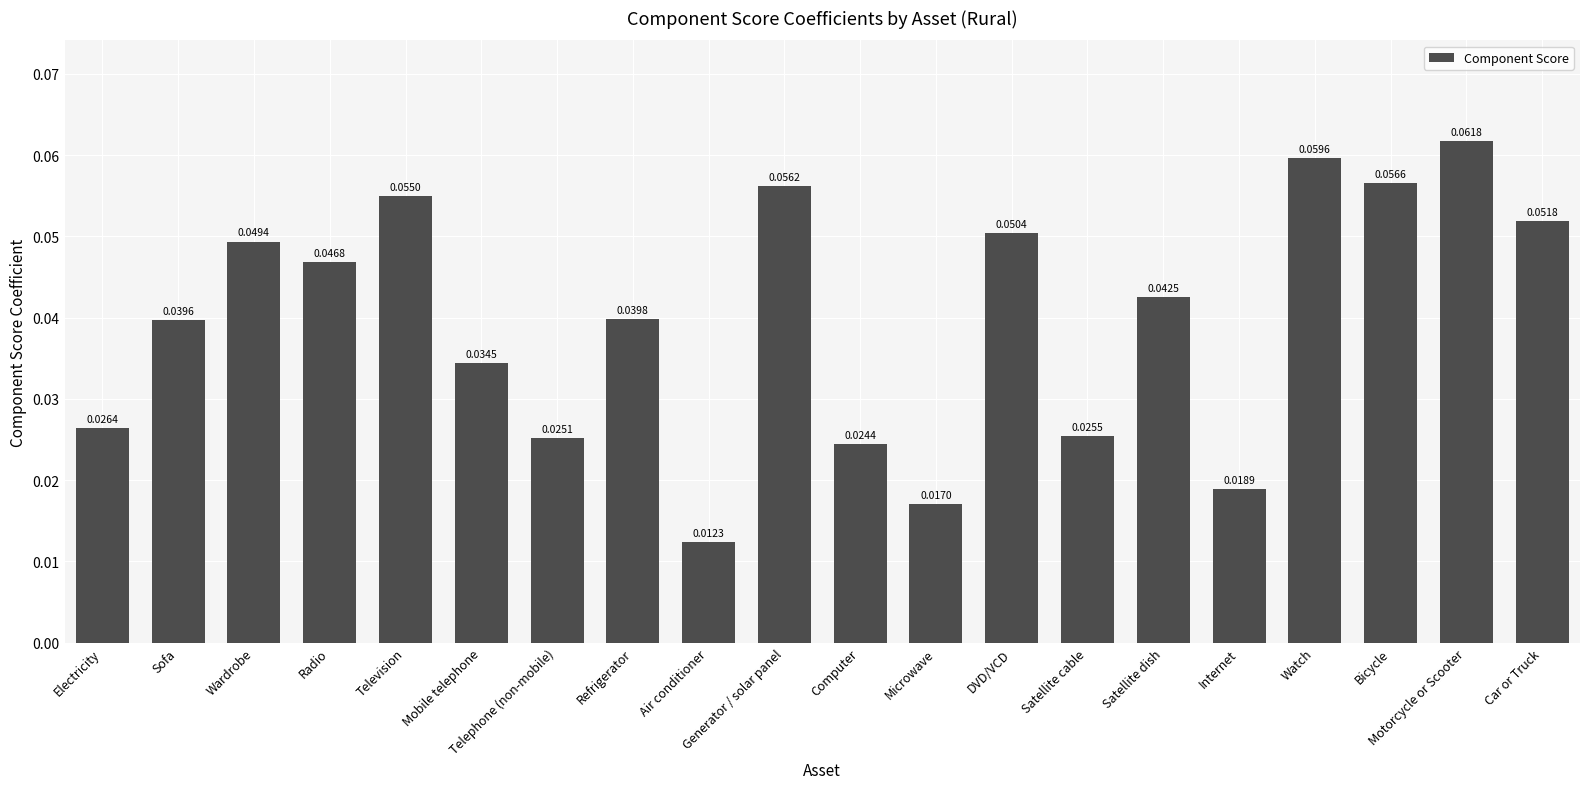

List the labels in order of value, smallest first.

Air conditioner, Microwave, Internet, Computer, Telephone (non-mobile), Satellite cable, Electricity, Mobile telephone, Sofa, Refrigerator, Satellite dish, Radio, Wardrobe, DVD/VCD, Car or Truck, Television, Generator / solar panel, Bicycle, Watch, Motorcycle or Scooter